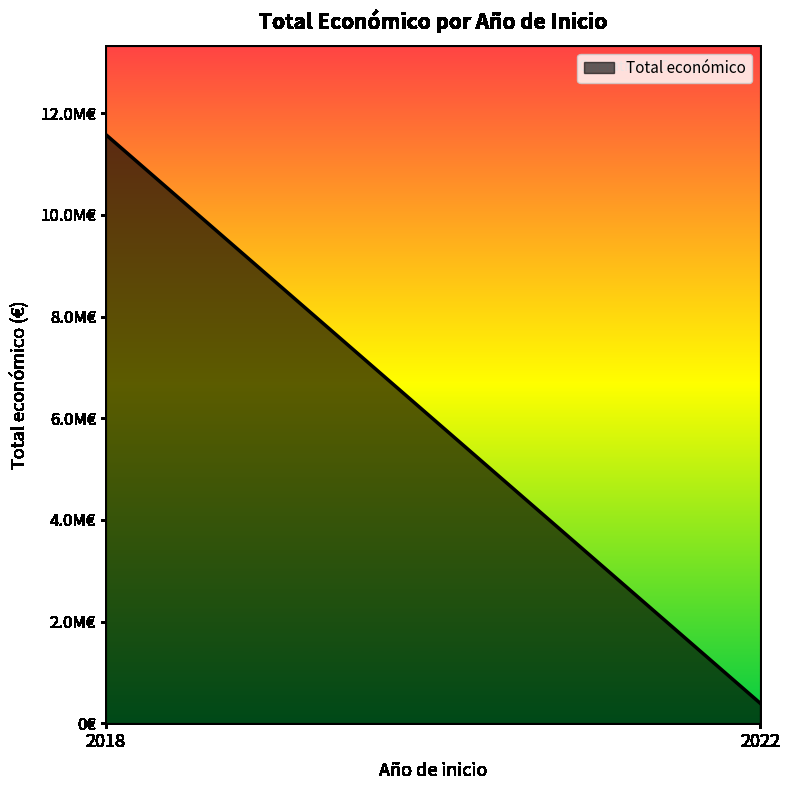

True or false: the data shows 395340 at 2022.

True